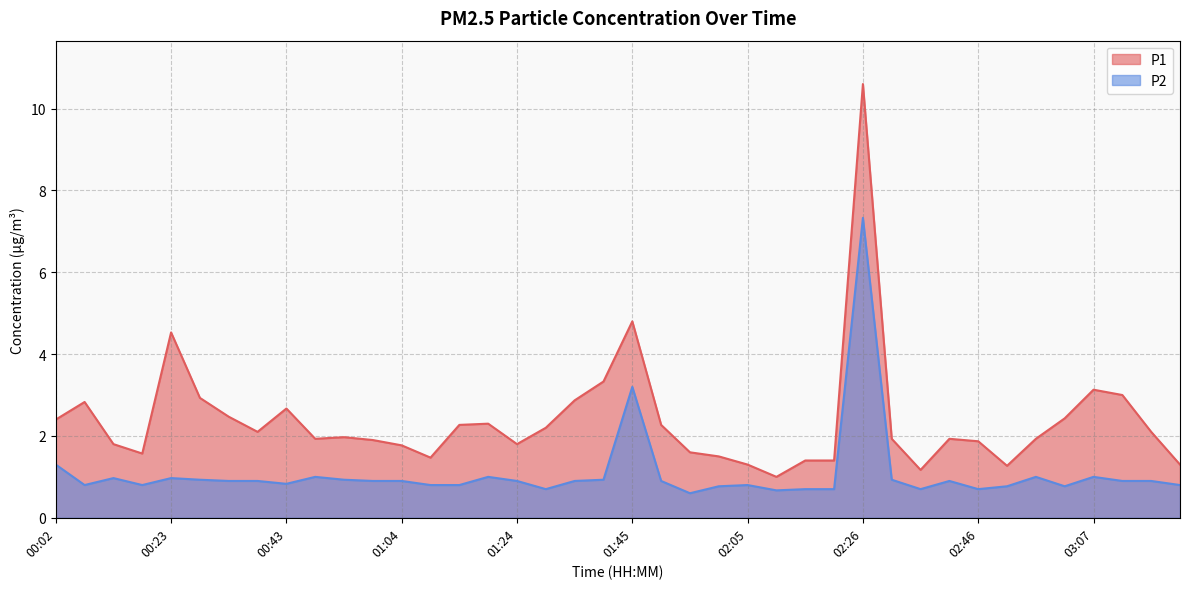

Is the value of P1 at 02:41 greater than the value of P2 at 03:12?

Yes